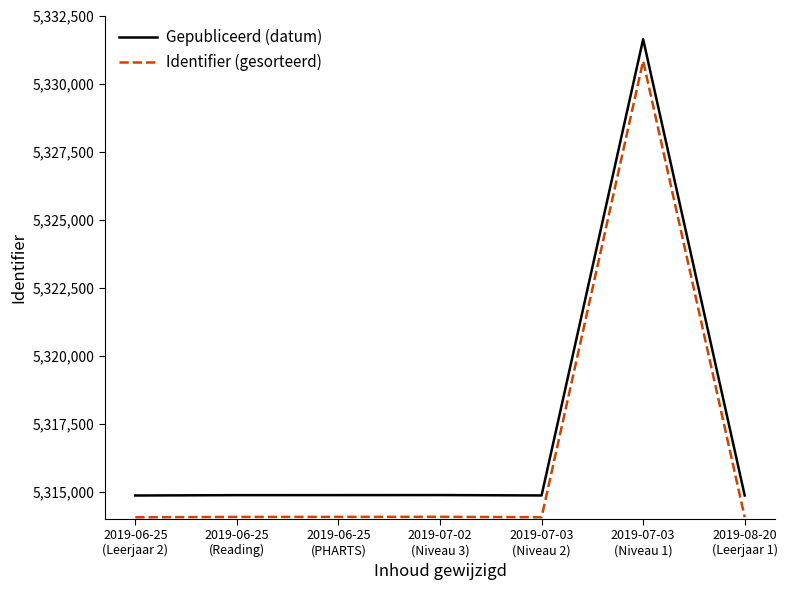

What is the minimum value shown in the chart?

5314053